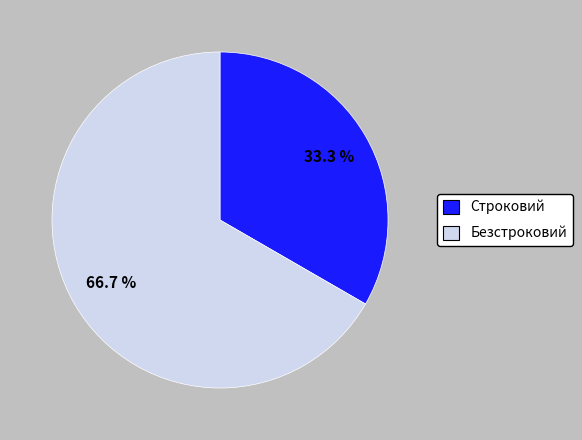

Does Строковий represent more than half of the total?

No